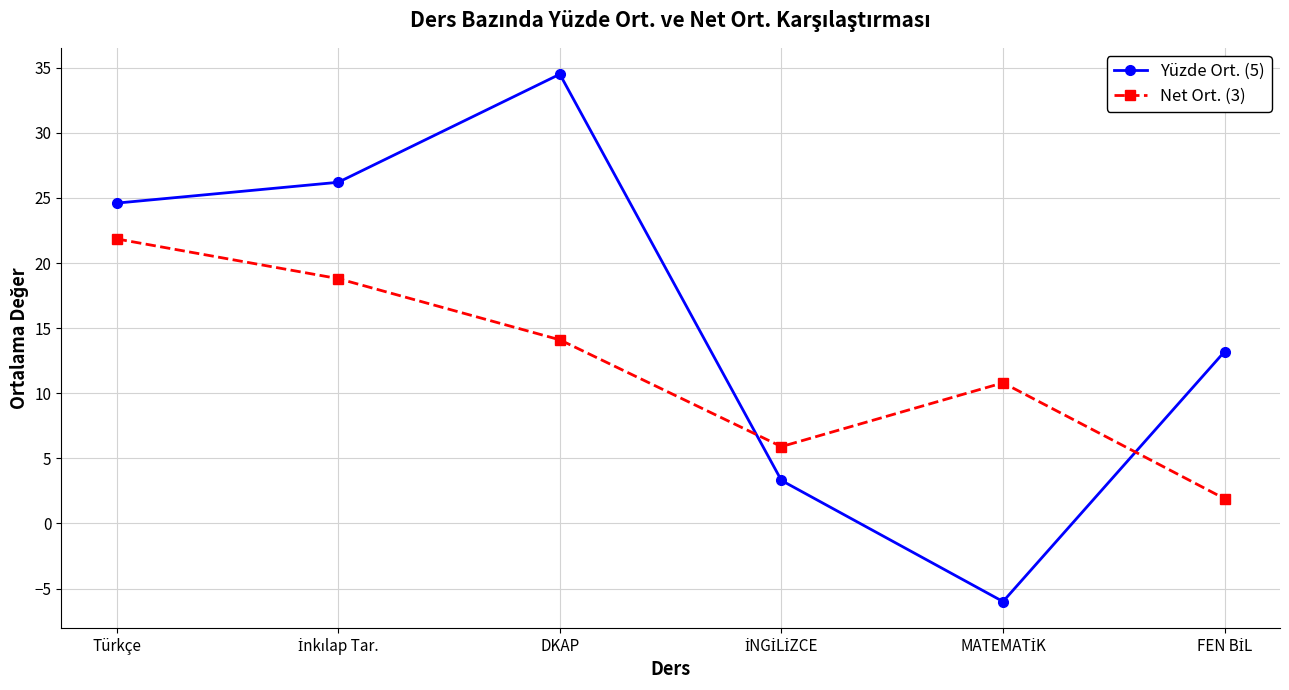

True or false: Yüzde Ort. (5) has more than 0 points higher than both neighbors.

True